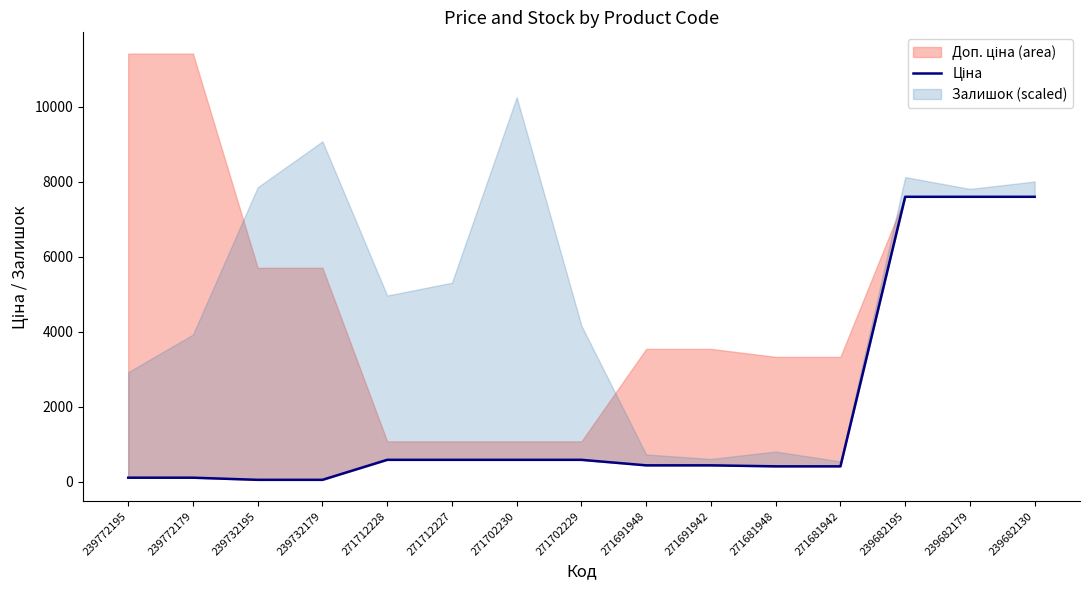

What is the approximate value at 239682179?

7596.5